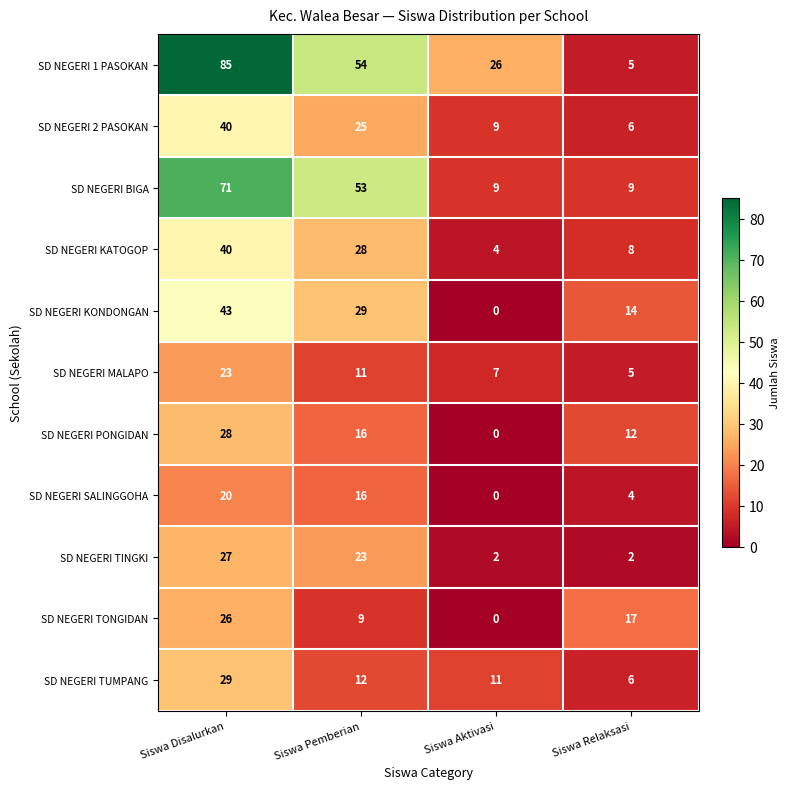

The value of SD NEGERI KONDONGAN at Siswa Pemberian is 29. True or false?

True